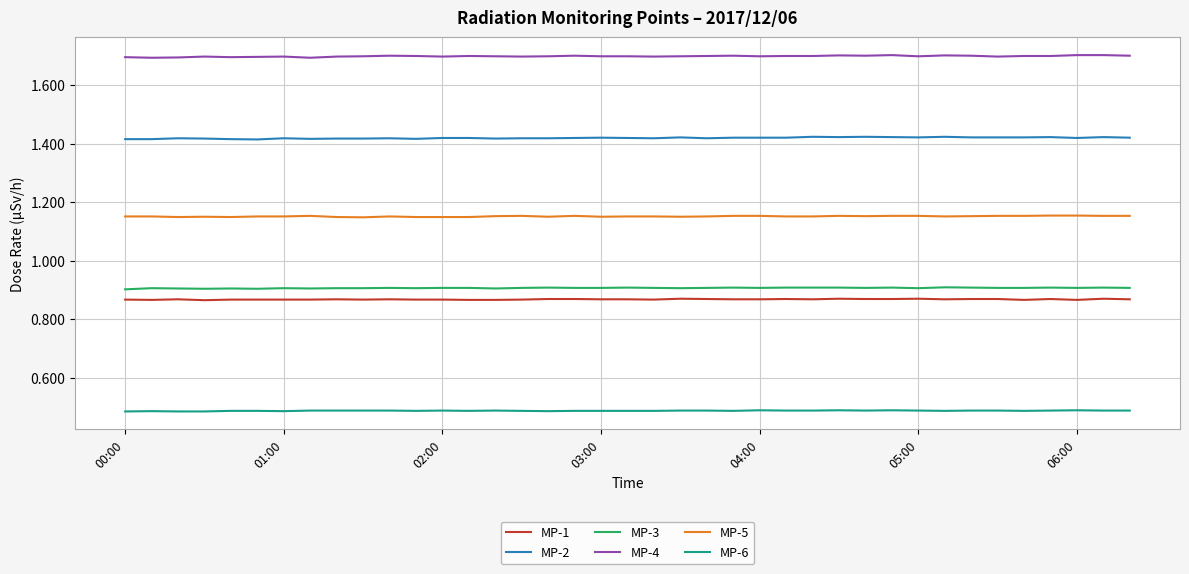

Which series has the largest total across all categories?

MP-4